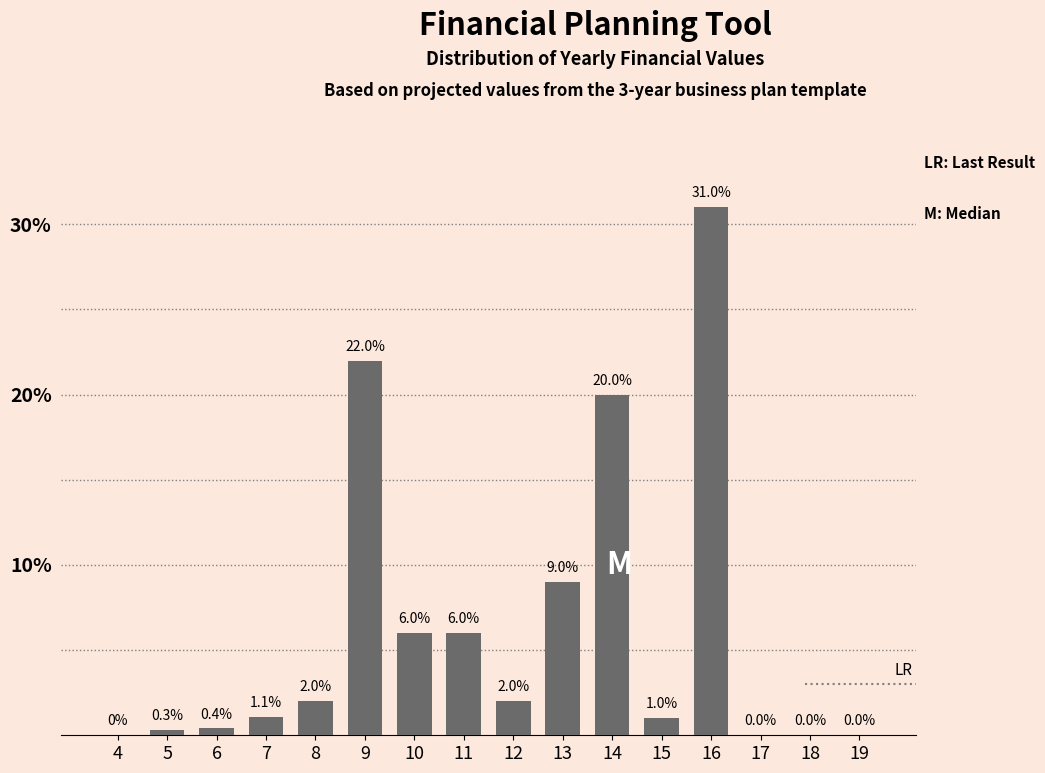

Reading left to right, transcribe all the data shown in this chart.

4=0.0	5=0.3	6=0.4	7=1.1	8=2.0	9=22.0	10=6.0	11=6.0	12=2.0	13=9.0	14=20.0	15=1.0	16=31.0	17=0.0	18=0.0	19=0.0